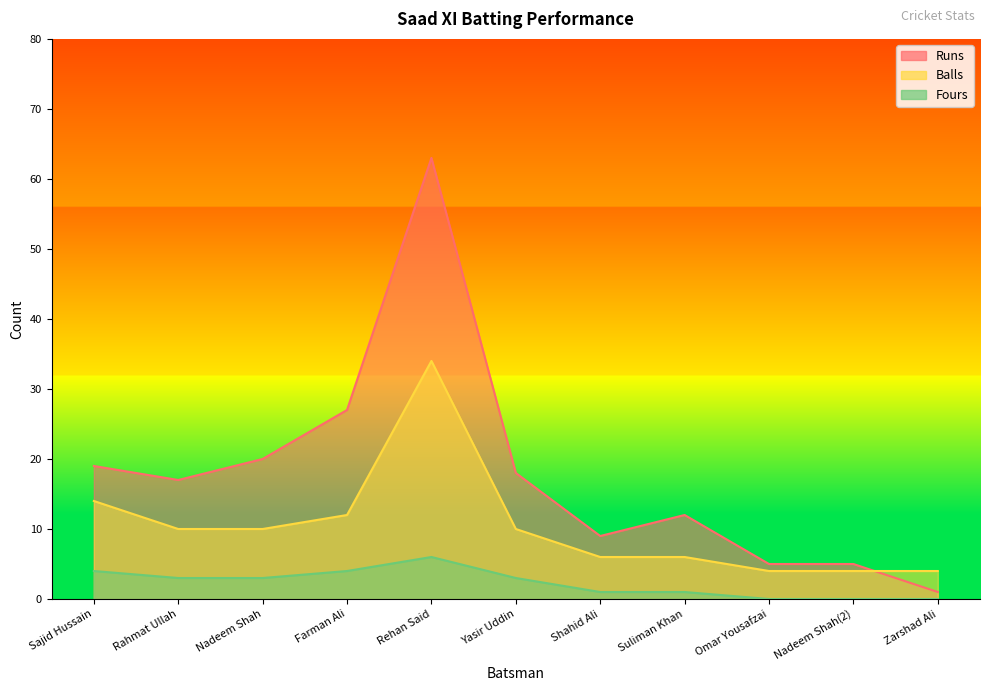

At which category is the sum across all series the highest?

Rehan Said